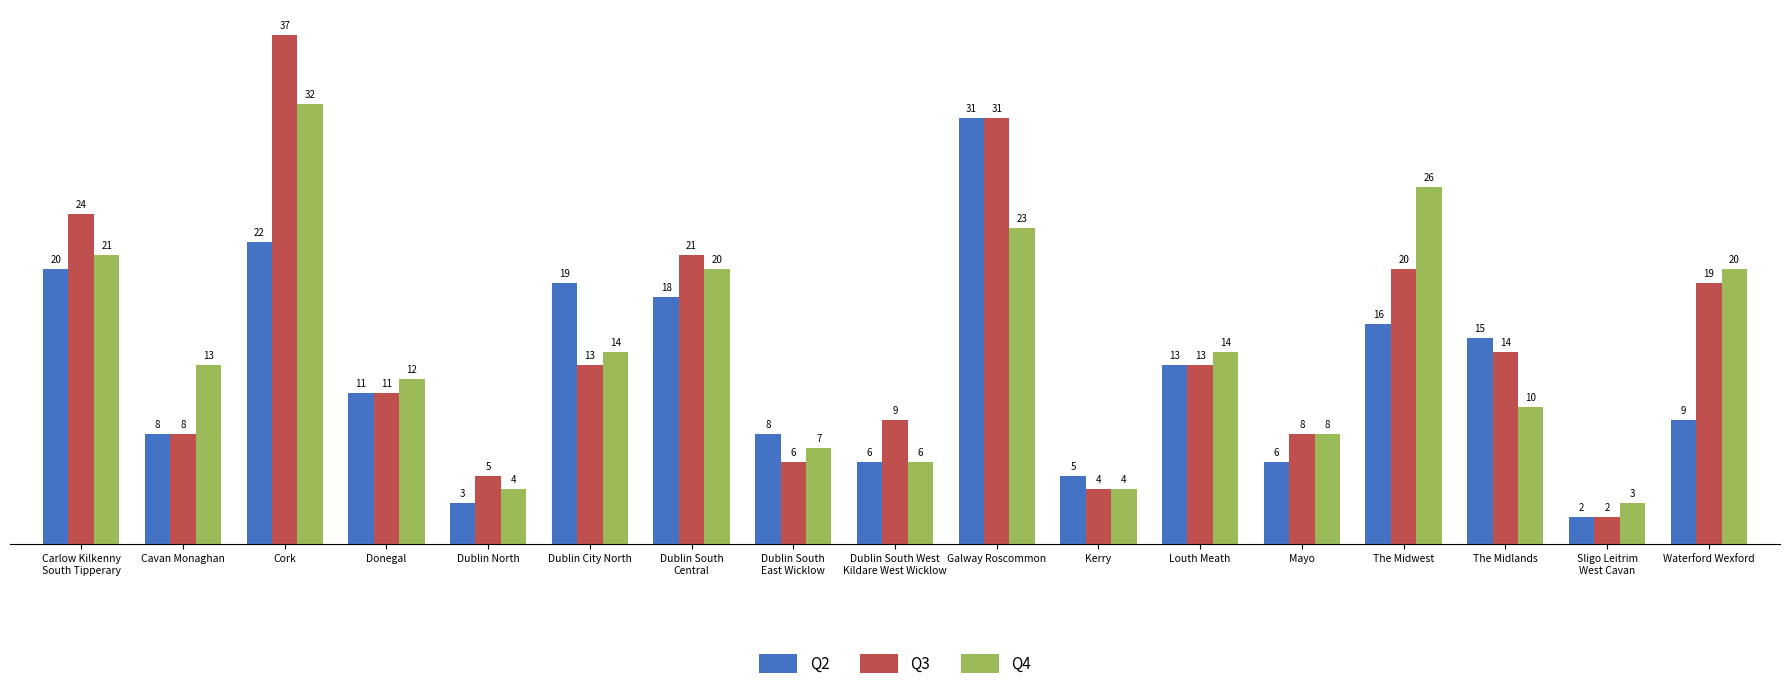

What is the value of the Q2 bar at the 1st from the left?

20